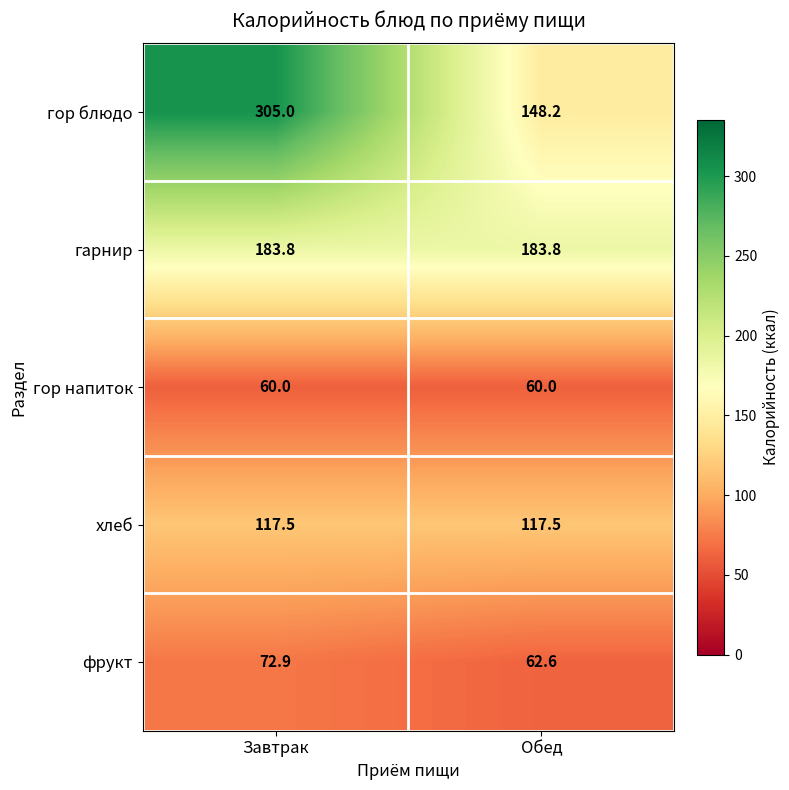

Rank the series by their maximum value, from lowest to highest.

гор напиток, фрукт, хлеб, гарнир, гор блюдо